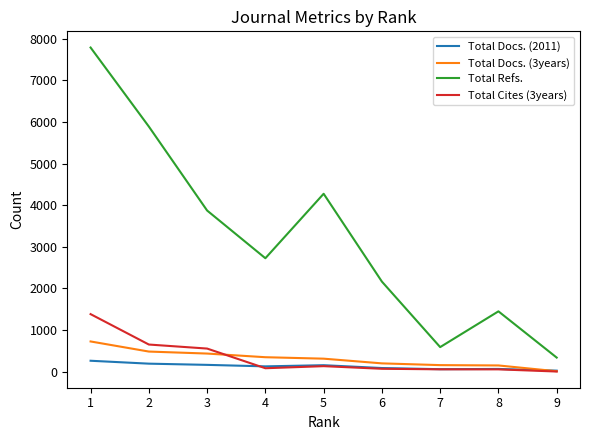

What is the lowest value of the Total Refs. series?

337